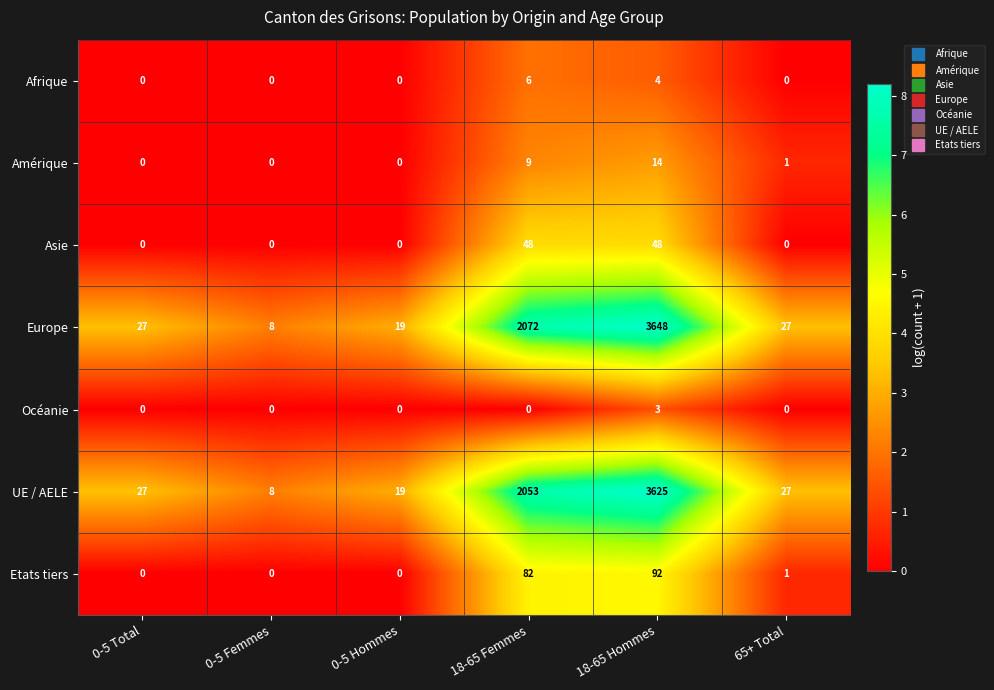

Which series has the largest total across all categories?

Europe